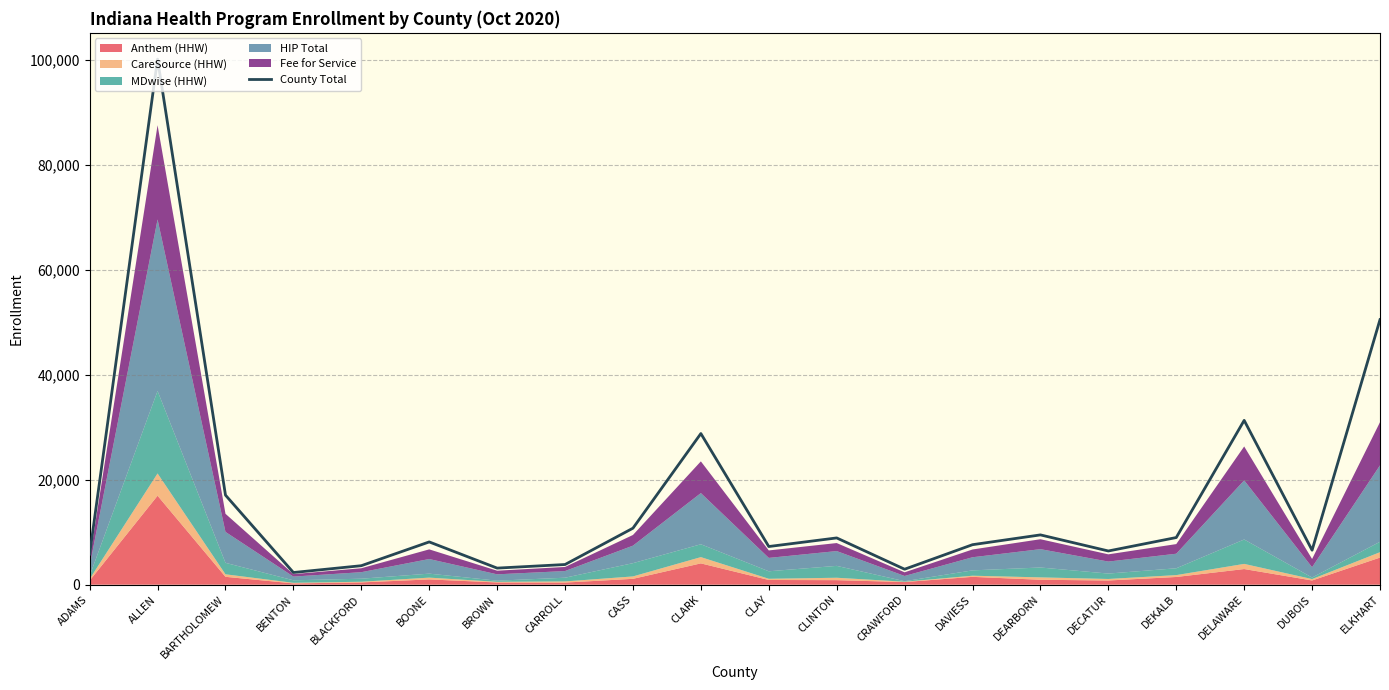

Rank the categories by value from lowest to highest.

BENTON, CRAWFORD, BROWN, BLACKFORD, CARROLL, ADAMS, DECATUR, DUBOIS, CLAY, DAVIESS, BOONE, CLINTON, DEKALB, DEARBORN, CASS, BARTHOLOMEW, CLARK, DELAWARE, ELKHART, ALLEN